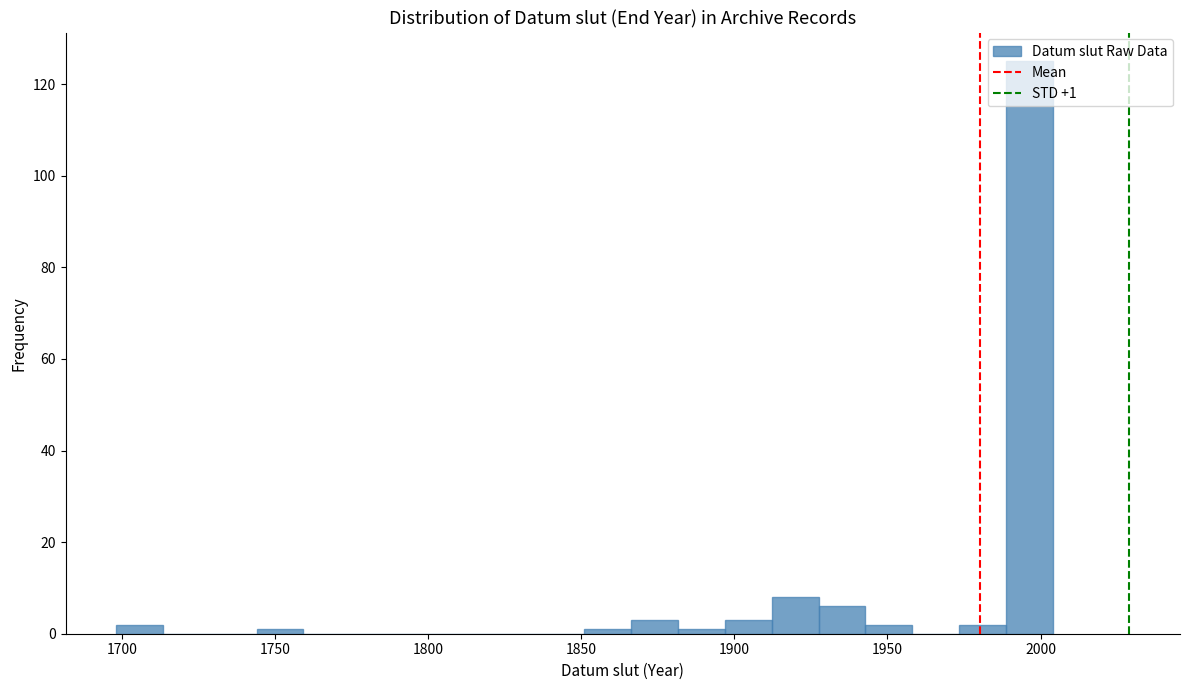

Around what value on the x-axis is the tallest bar? Give the approximate position of its centre, as read against the axis.

1995